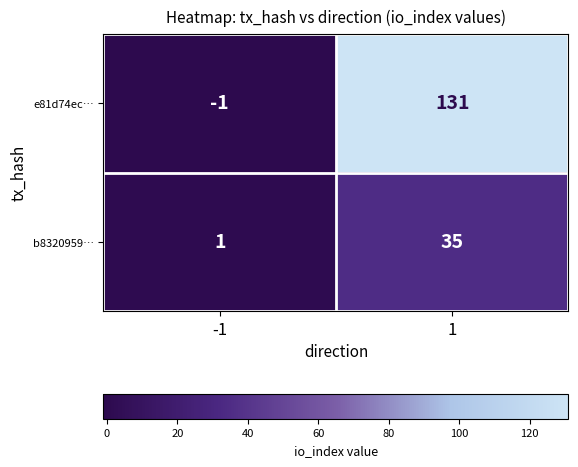

Which series has the largest total across all categories?

e81d74ec…